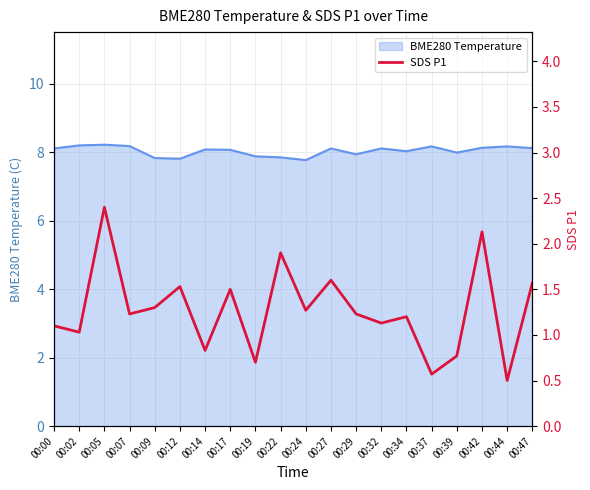

Is it true that the value at 00:27 is 1.6?

True